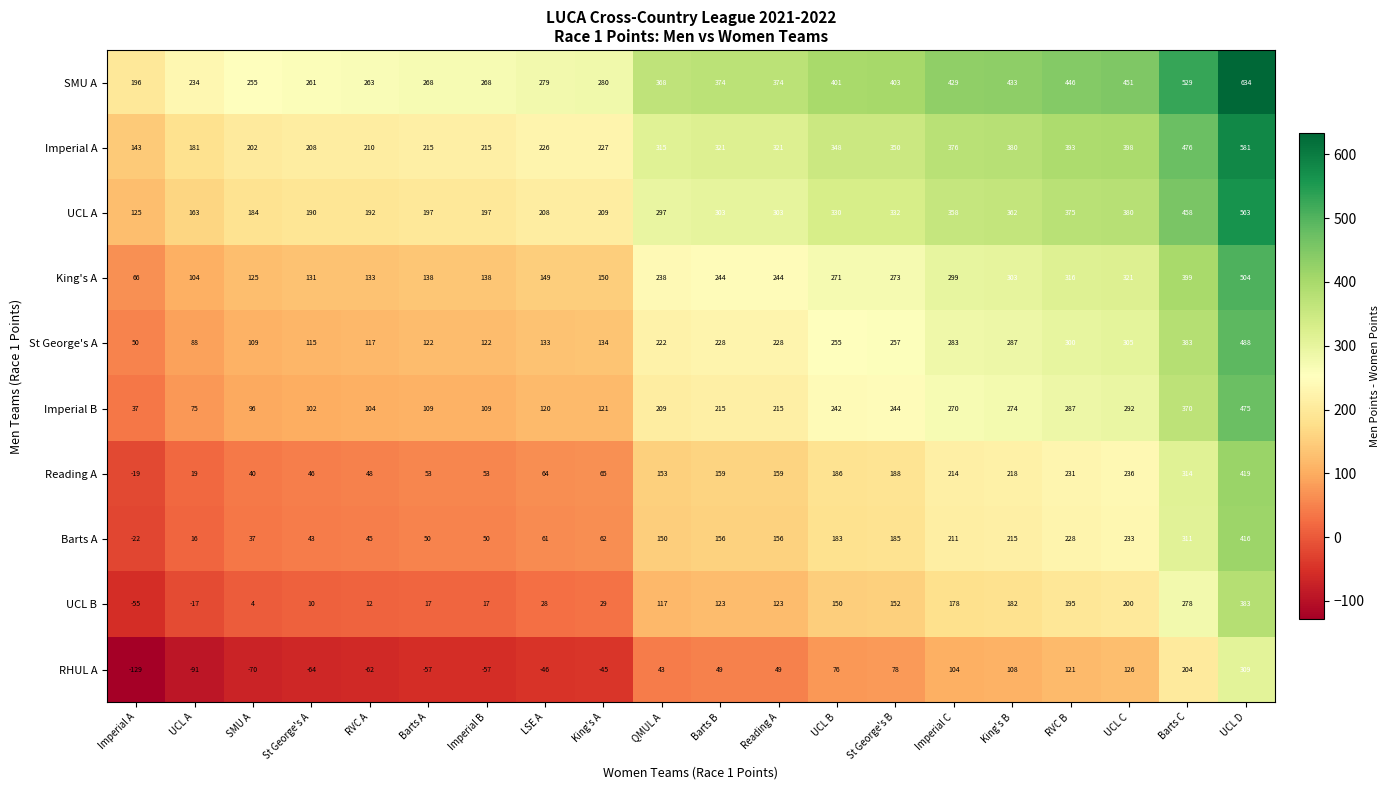

Read the Imperial B value at Barts C, to the nearest 5.

370